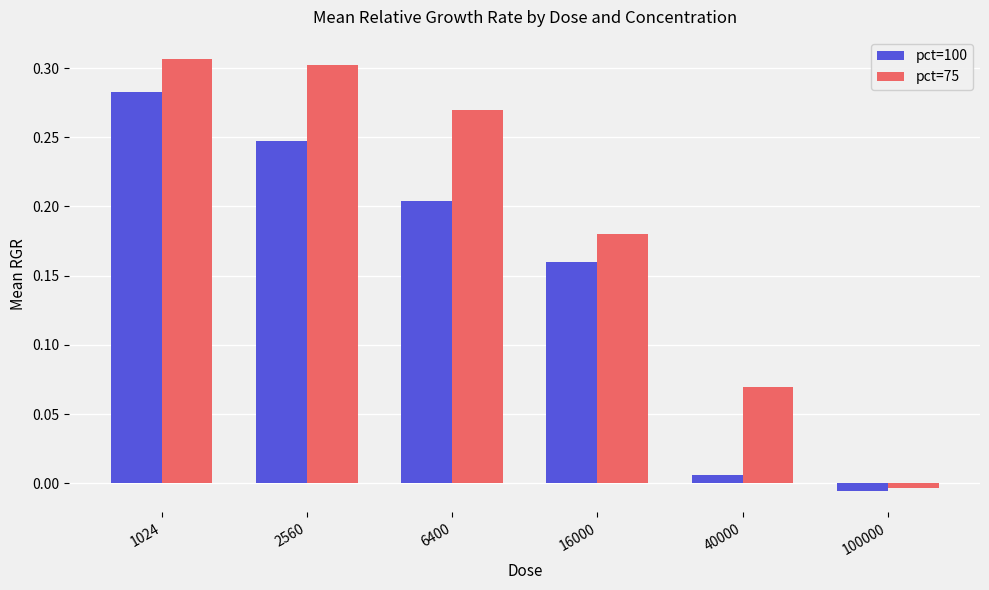

The value of pct=75 at 40000 is 0.0. True or false?

False